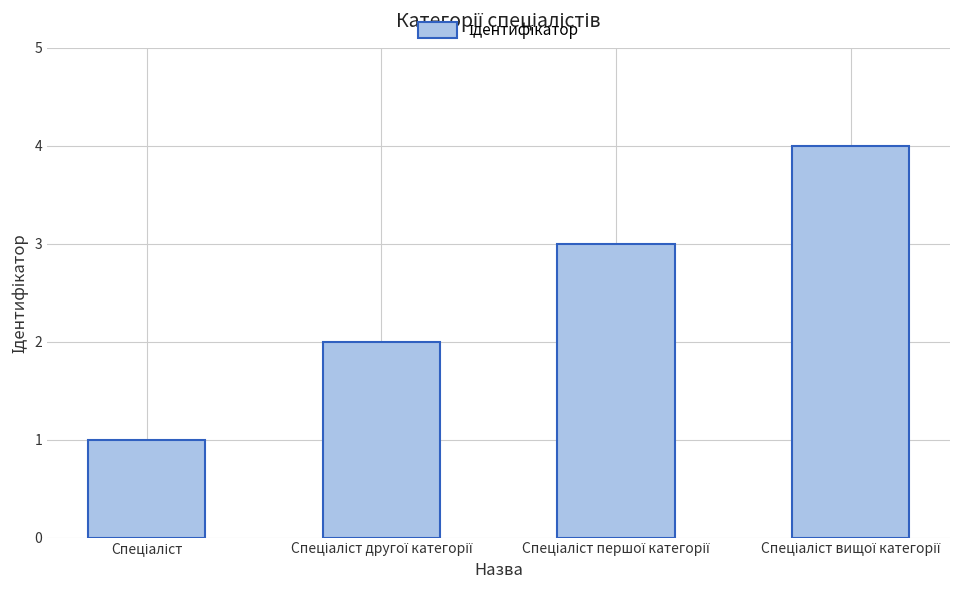

What is the difference between the maximum and minimum values?

3